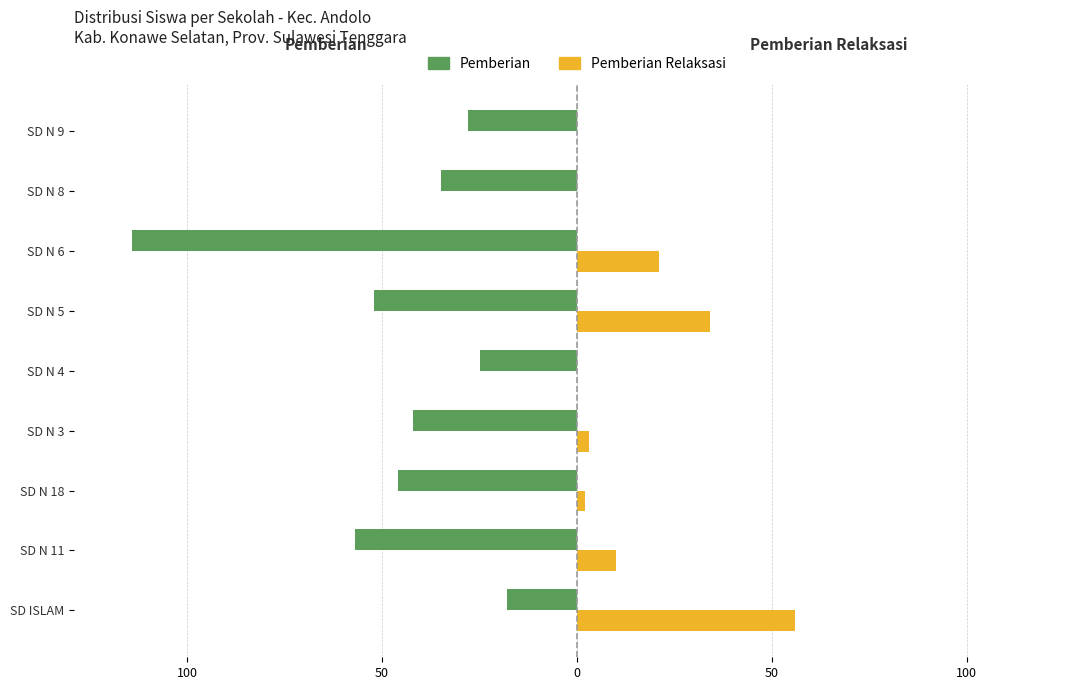

What are all the series names shown in the legend?

Pemberian, Pemberian Relaksasi